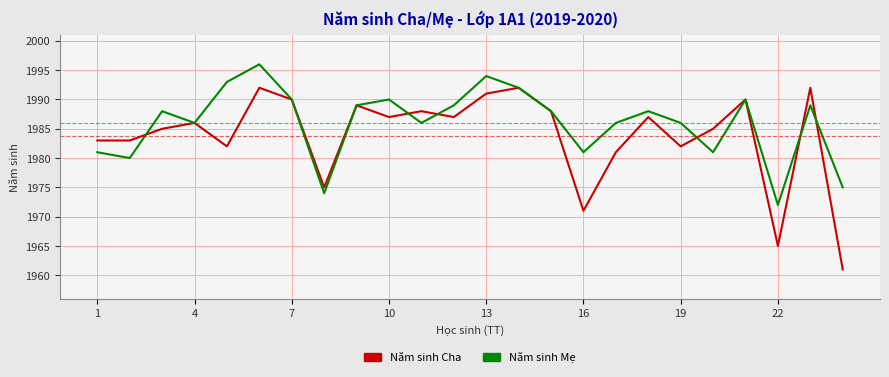

What is the maximum value for Năm sinh Mẹ?

1996